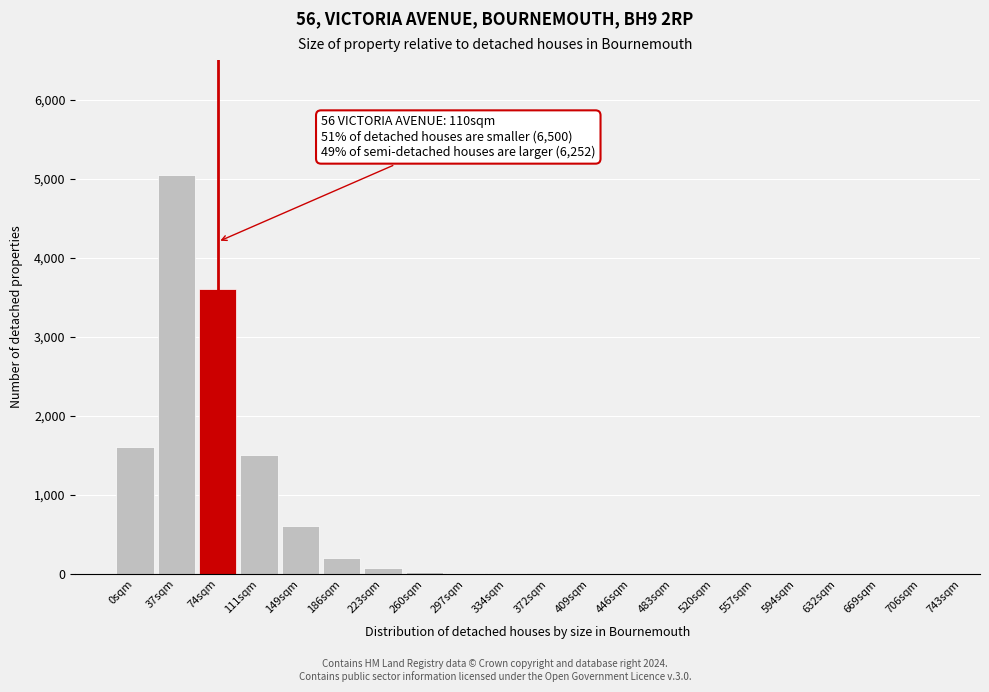

What is the sum of all values?

12692